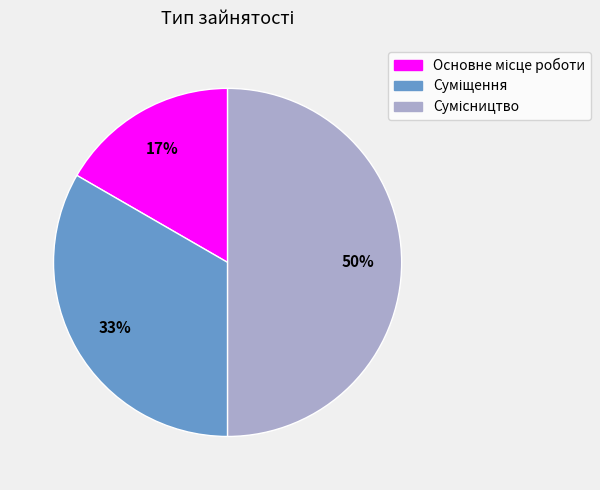

To the nearest percent, what is the difference between the largest and smallest slice percentages?

33%